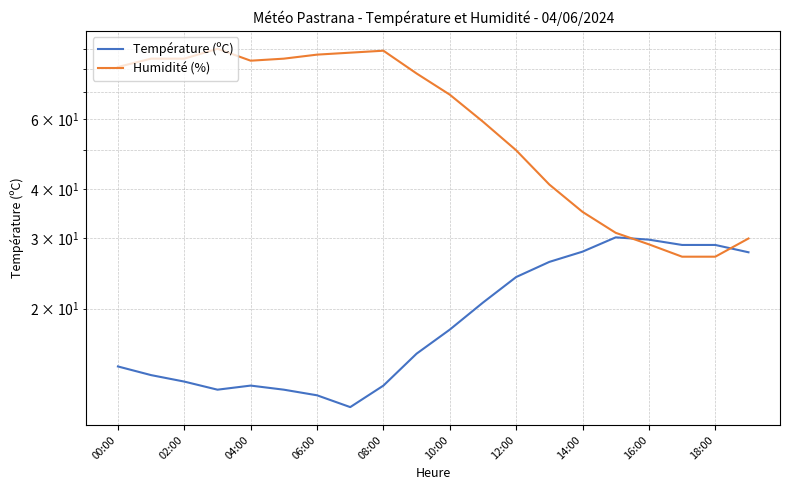

True or false: Température (ºC) and Humidité (%) intersect in this chart.

True